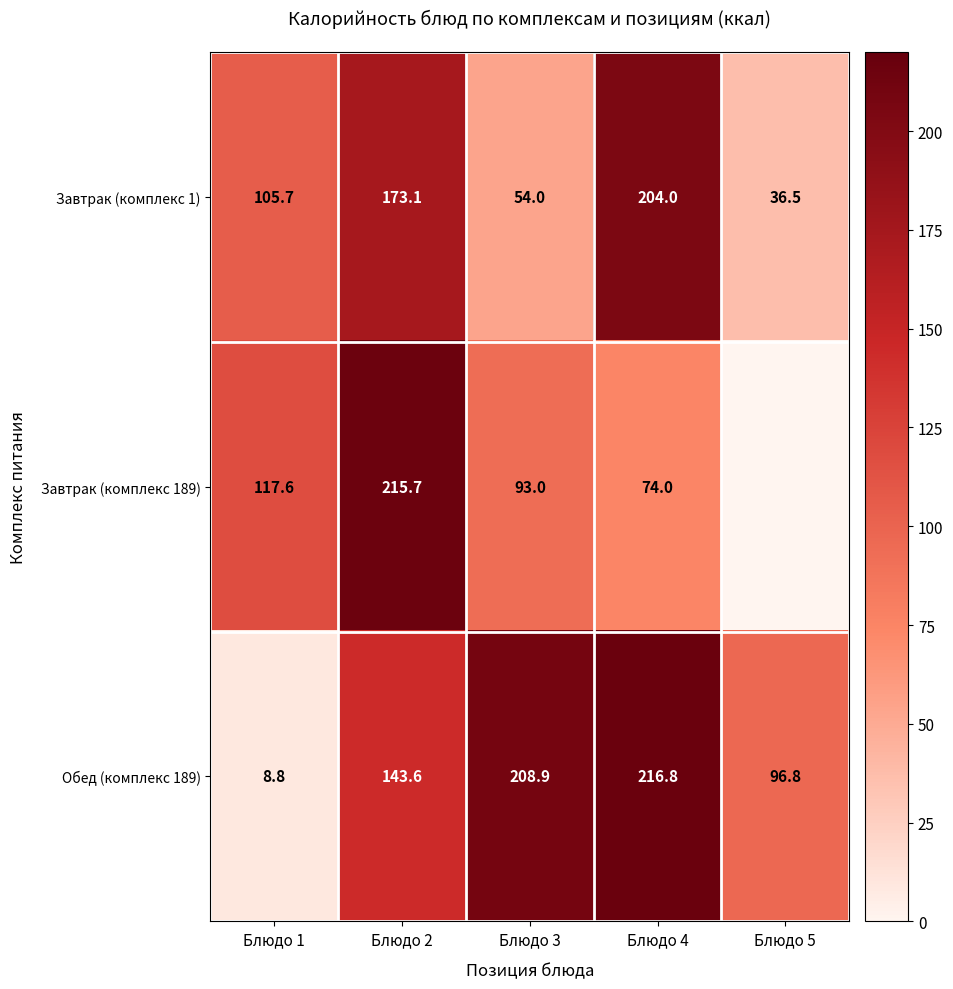

At which label does Обед (комплекс 189) first exceed 143?

Блюдо 2